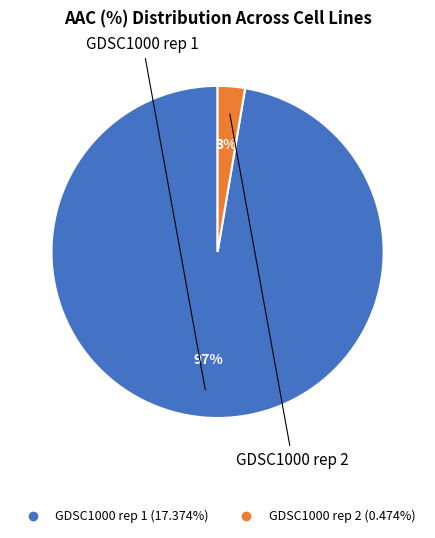

Which category has the biggest portion of the pie?

GDSC1000 rep 1